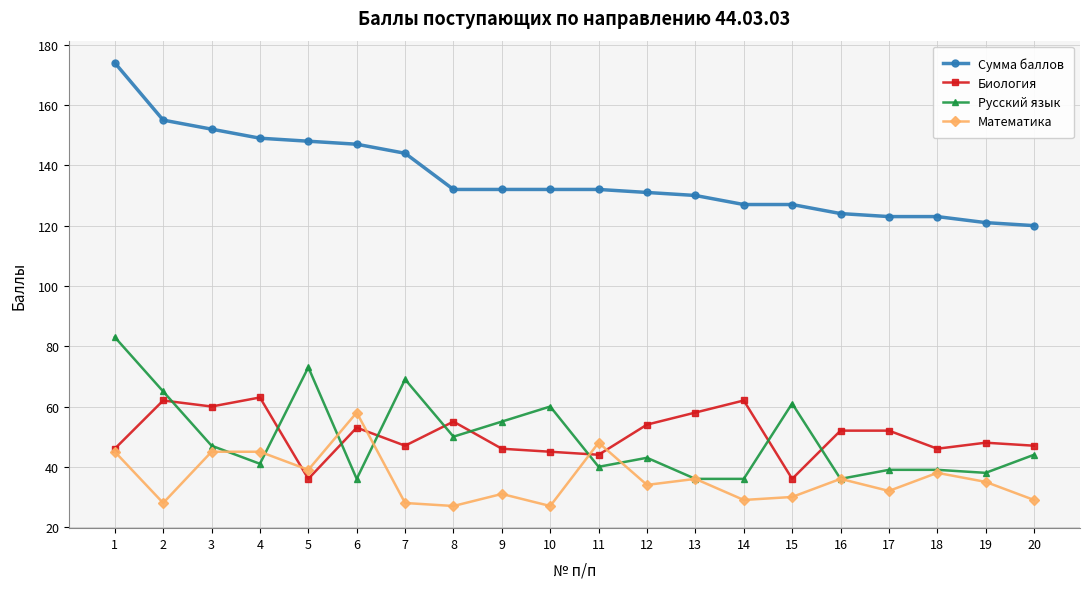

True or false: Математика and Биология intersect in this chart.

True